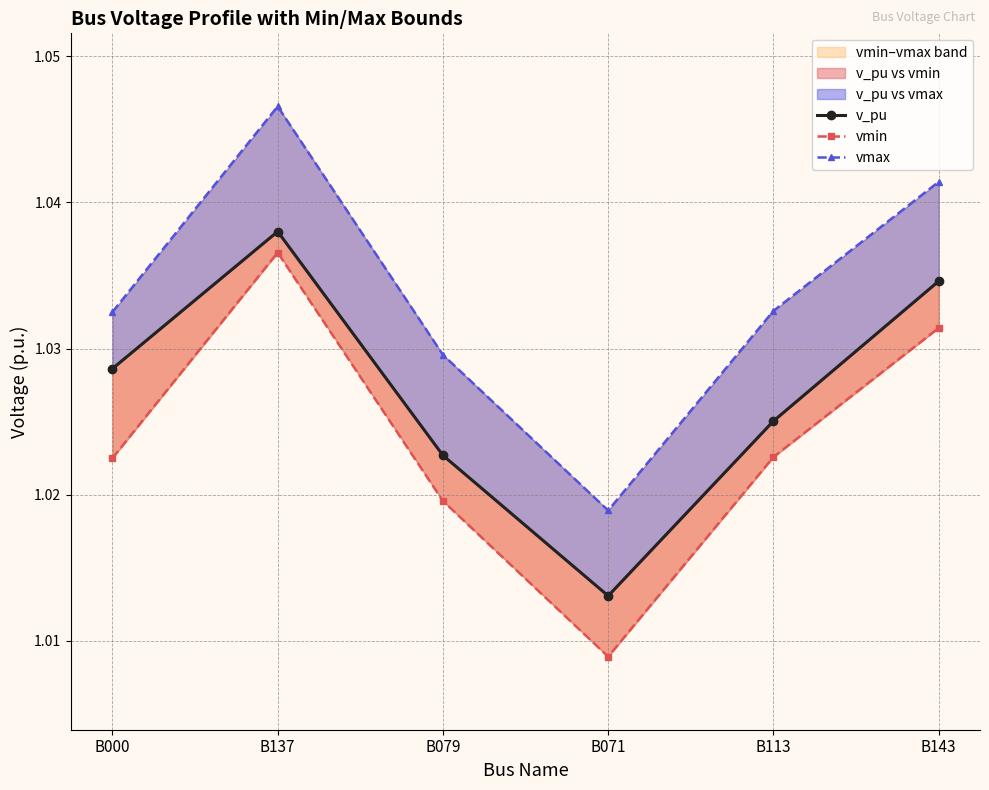

What position from the left is B071?

4